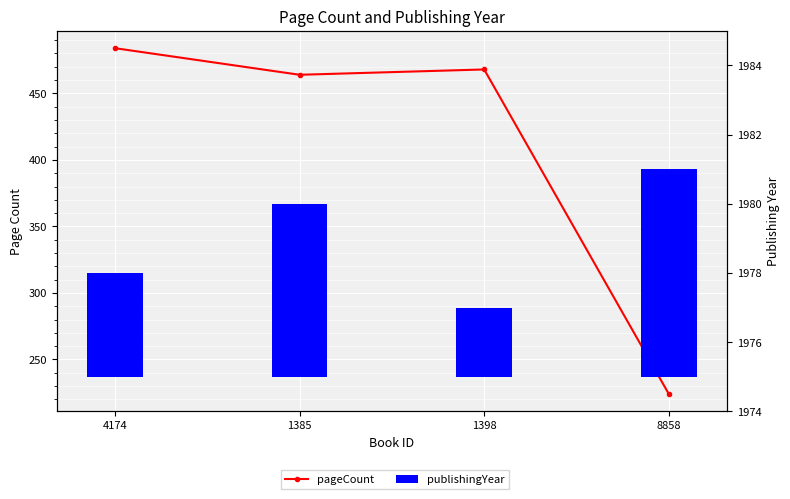

What is the greatest value displayed?

484